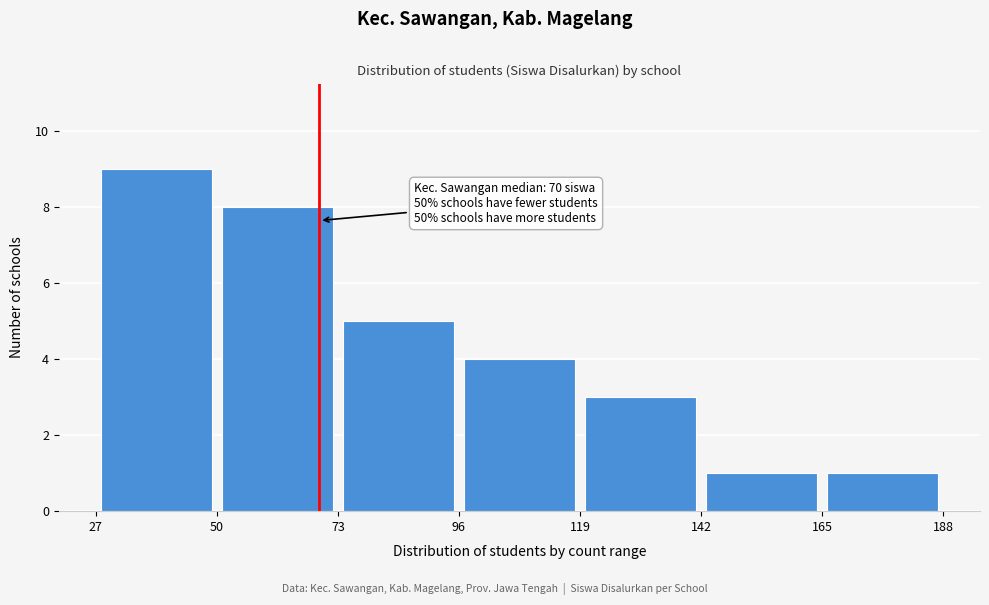

Which range on the x-axis has the tallest bar?

27 to 50